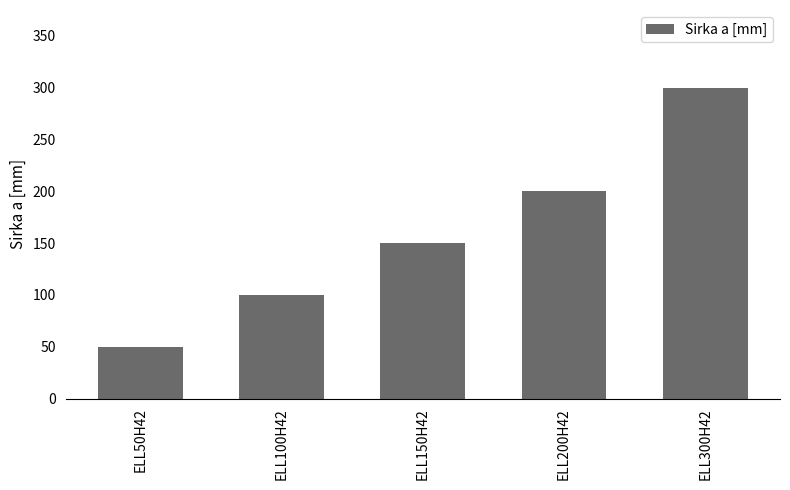

What is the average value?

160